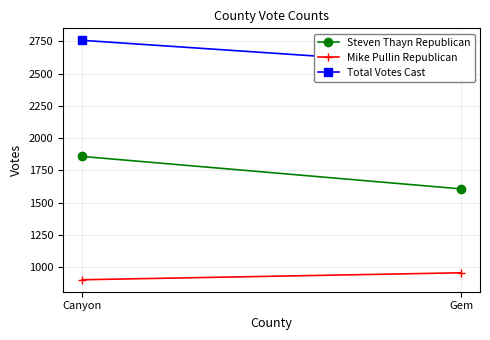

At which category does the chart reach its peak across all series?

Canyon